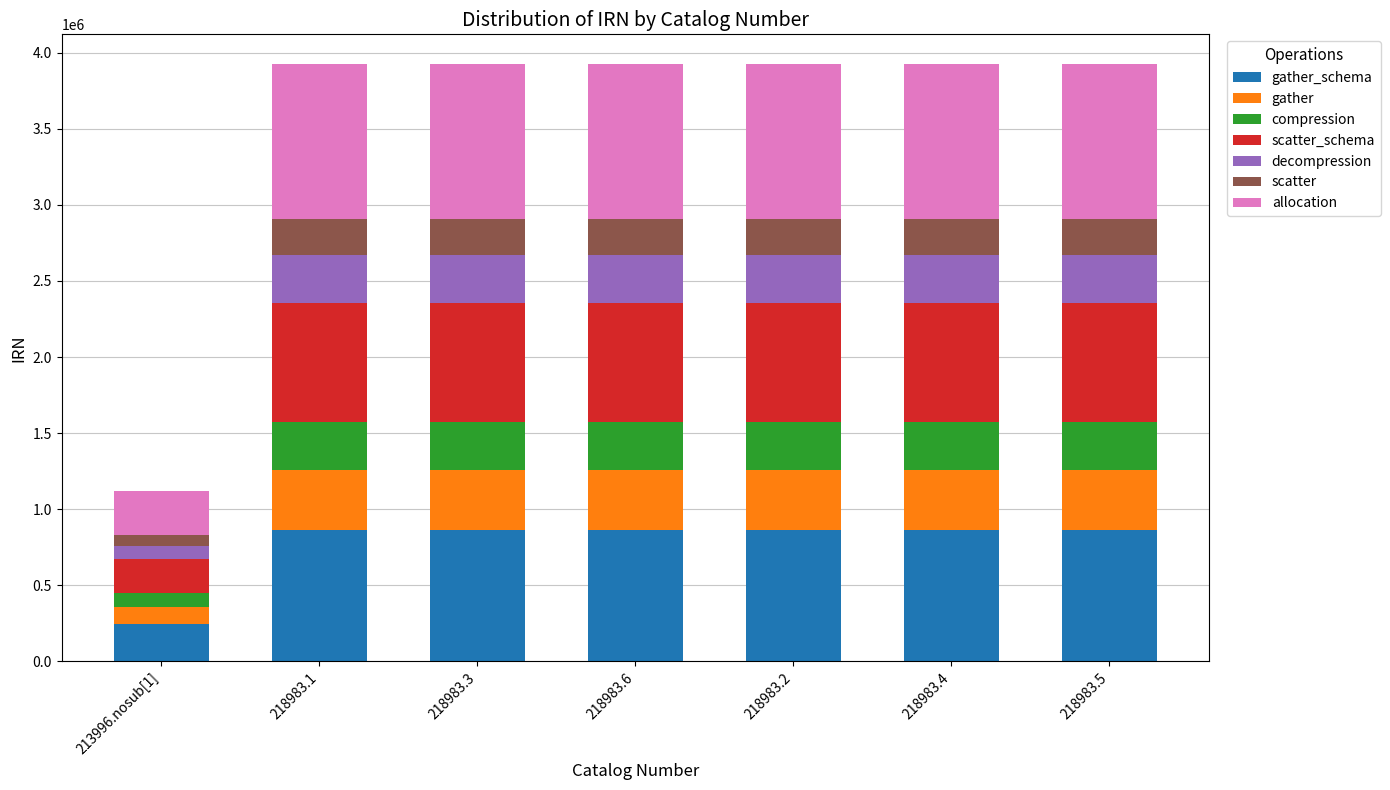

What is the total value across all series at 218983.1?

3924940.0